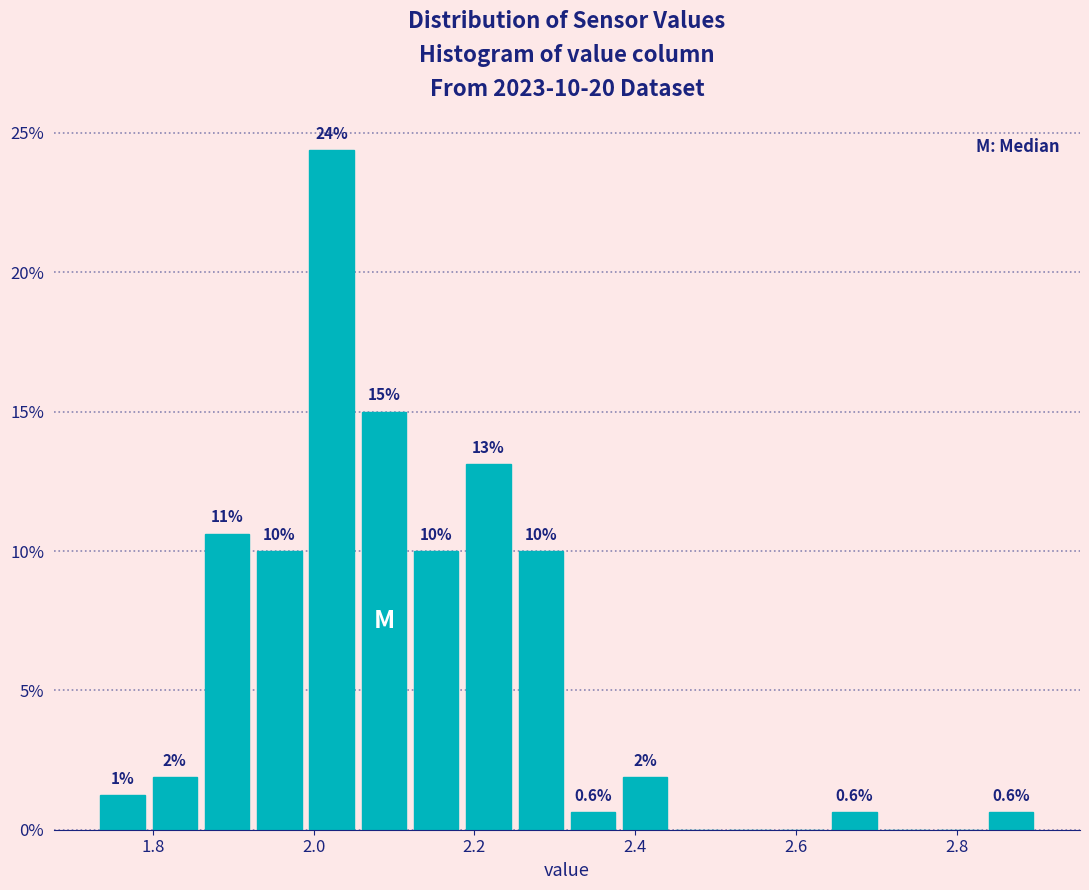

Read against the x-axis, roughly where is the centre of the tallest bar?

2.02